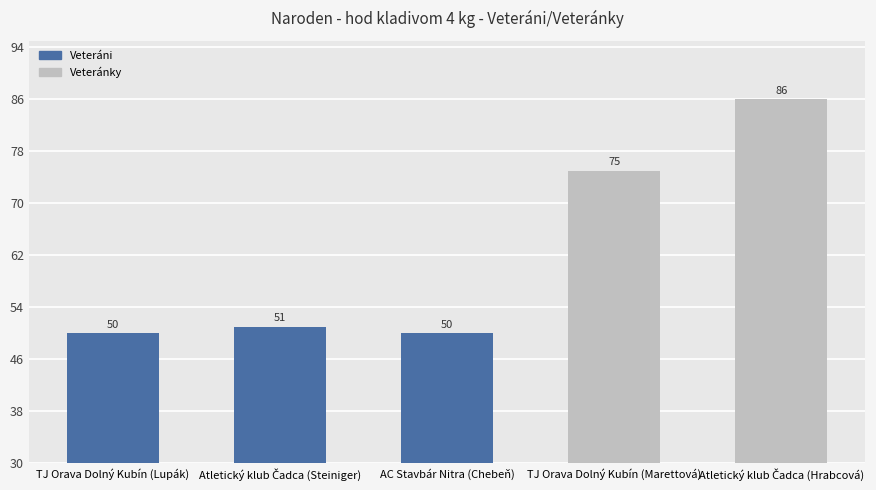

What is the change in value from AC Stavbár Nitra (Chebeň) to TJ Orava Dolný Kubín (Marettová)?

+25